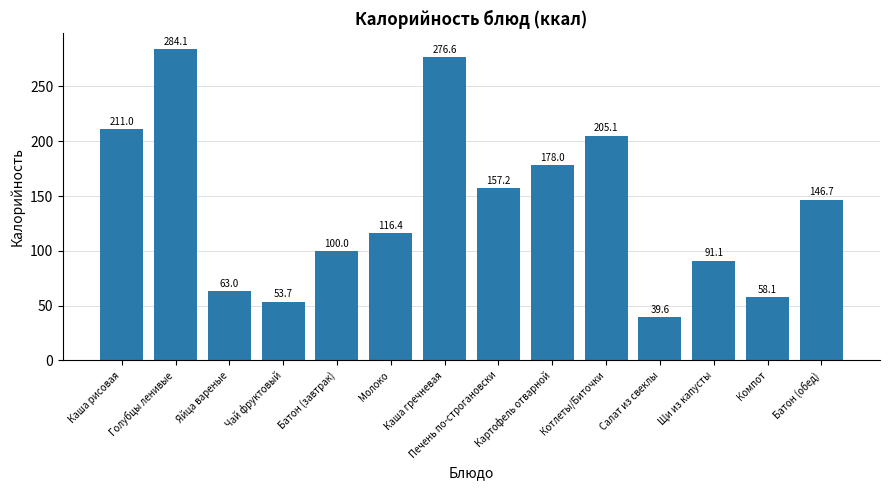

What is the sum of all values?

1980.6